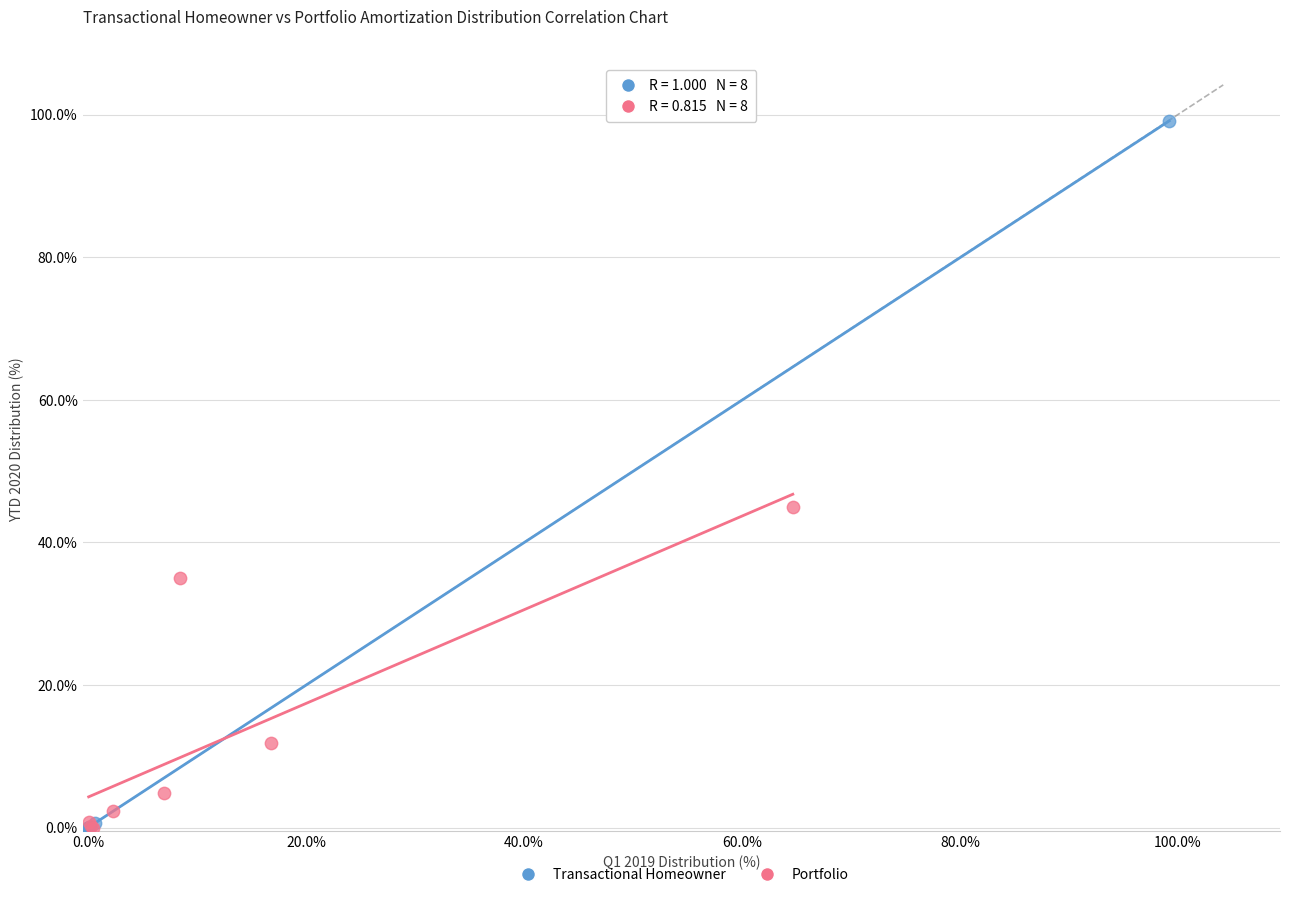

What are all the series names shown in the legend?

Transactional Homeowner, Portfolio